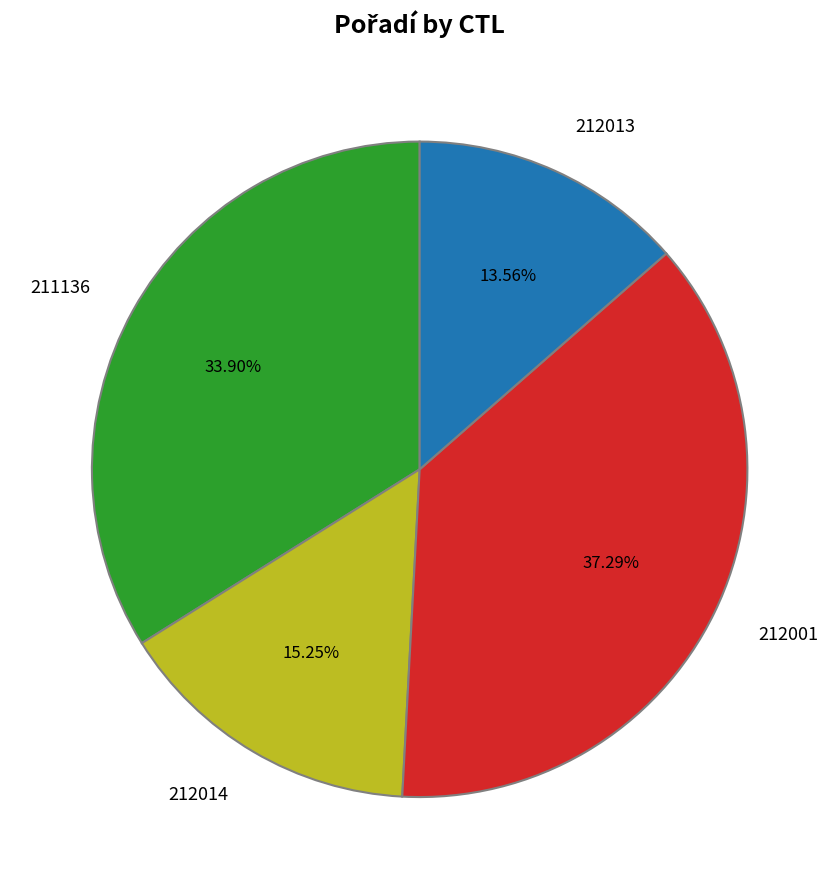

How many segments does this pie chart have?

4